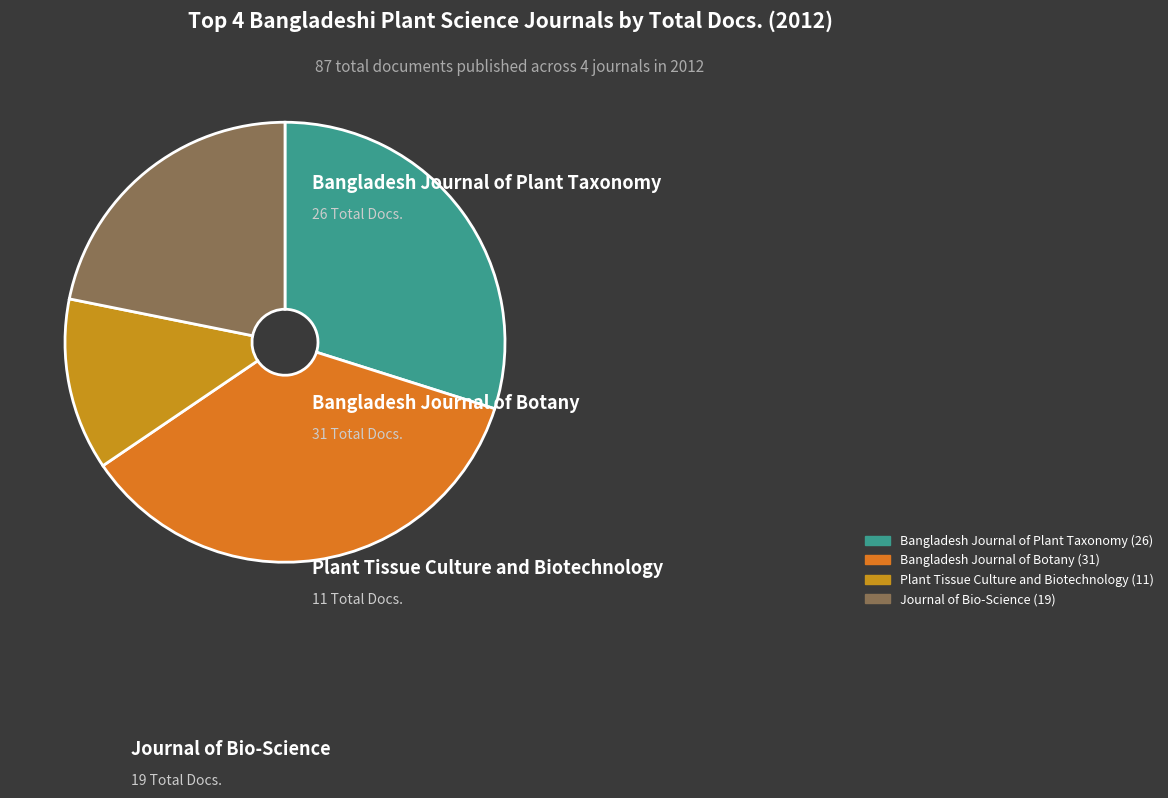

What percentage is the Plant Tissue Culture and Biotechnology slice, to the nearest percent?

13%